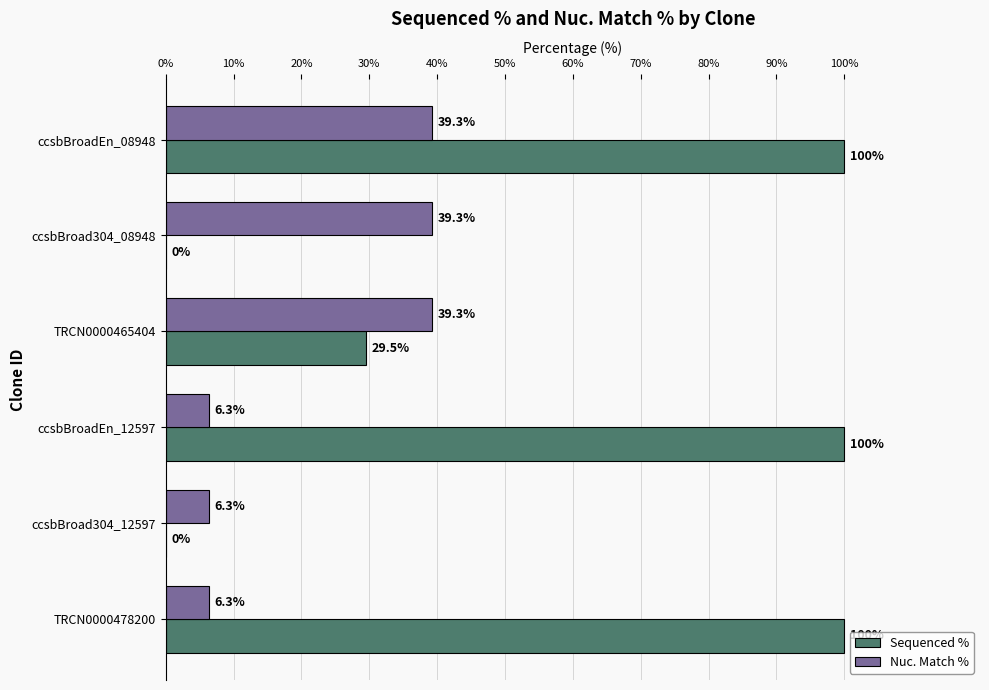

Which series changed the most between TRCN0000465404 and ccsbBroadEn_12597?

Sequenced %